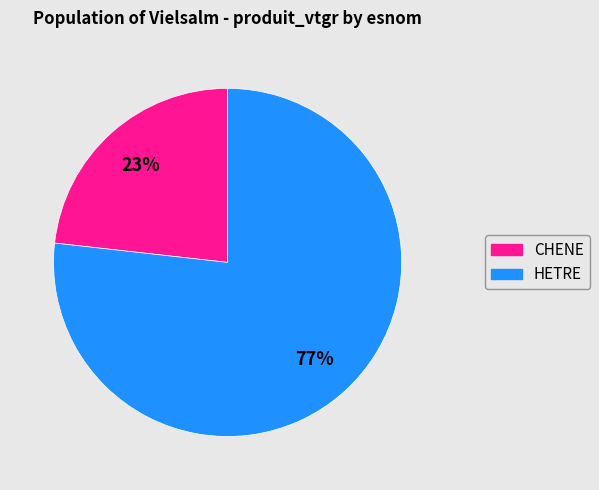

To the nearest percent, what is the difference between the largest and smallest slice percentages?

54%